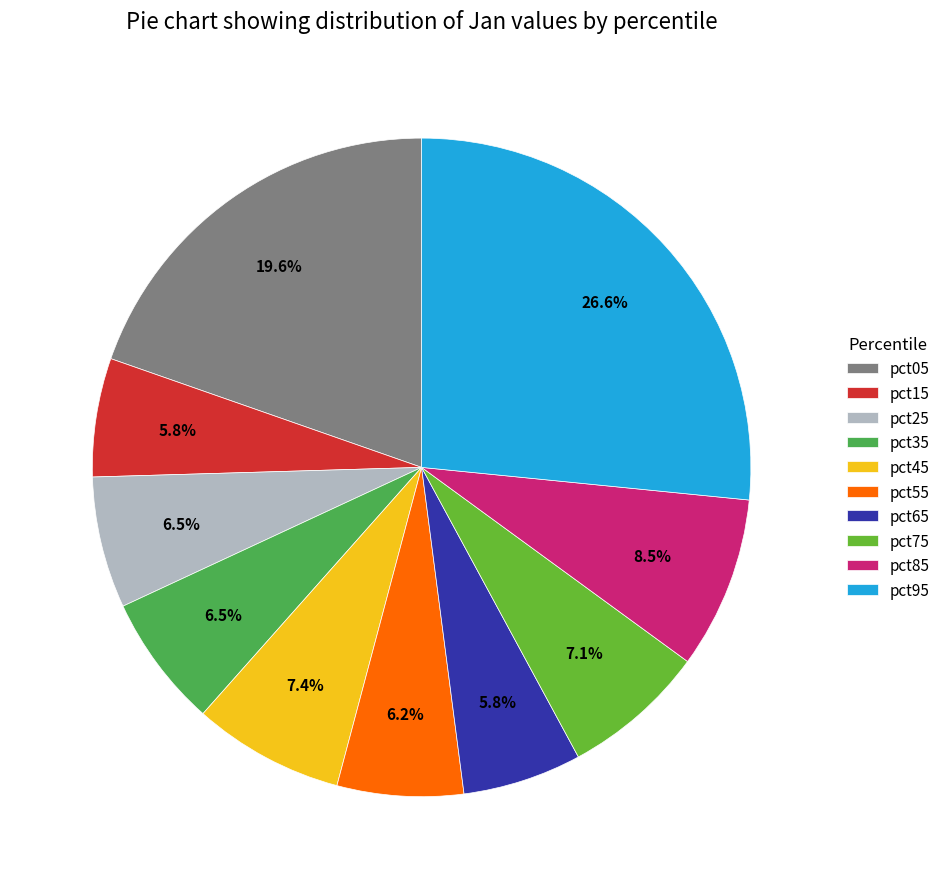

Does pct55 account for over 50% of the chart?

No